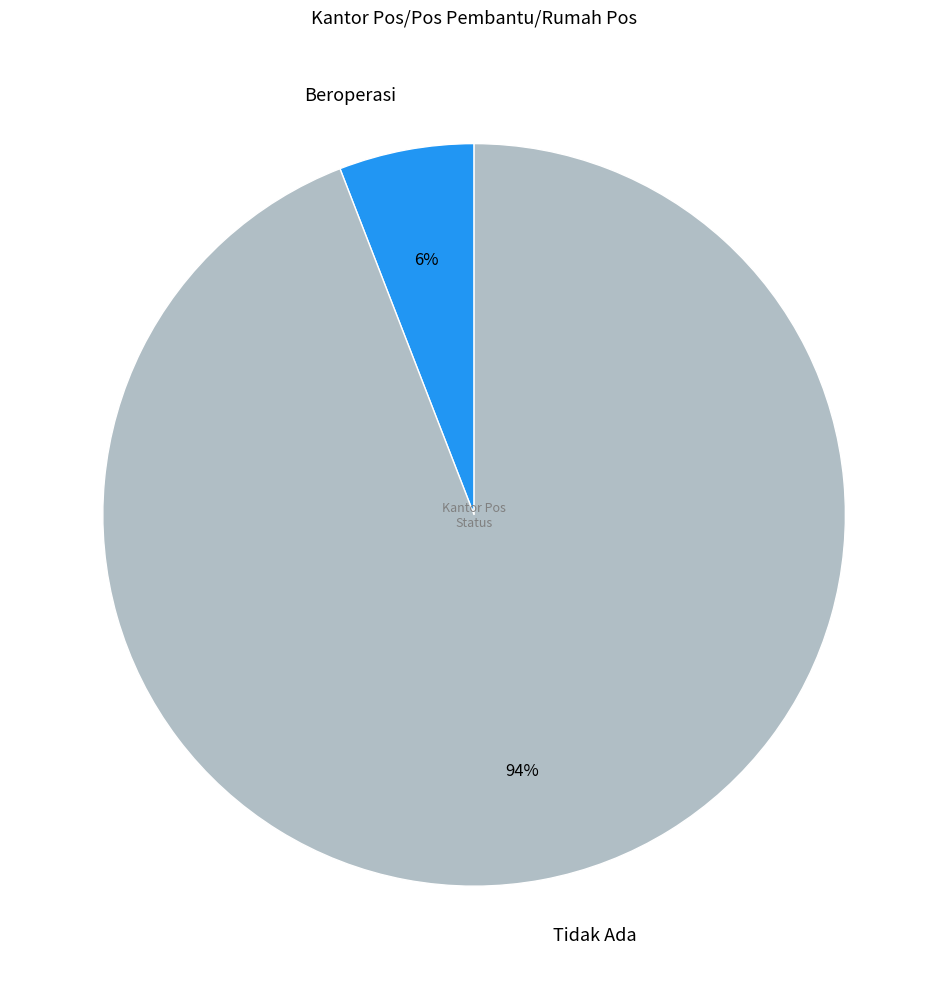

Which category has the biggest portion of the pie?

Tidak Ada